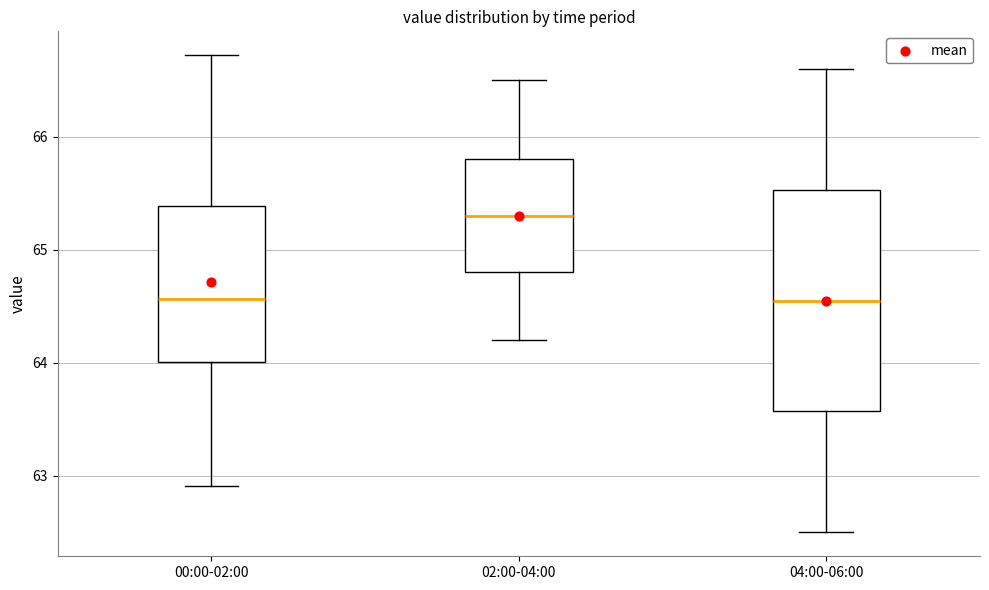

Which box has the highest median line?

02:00-04:00